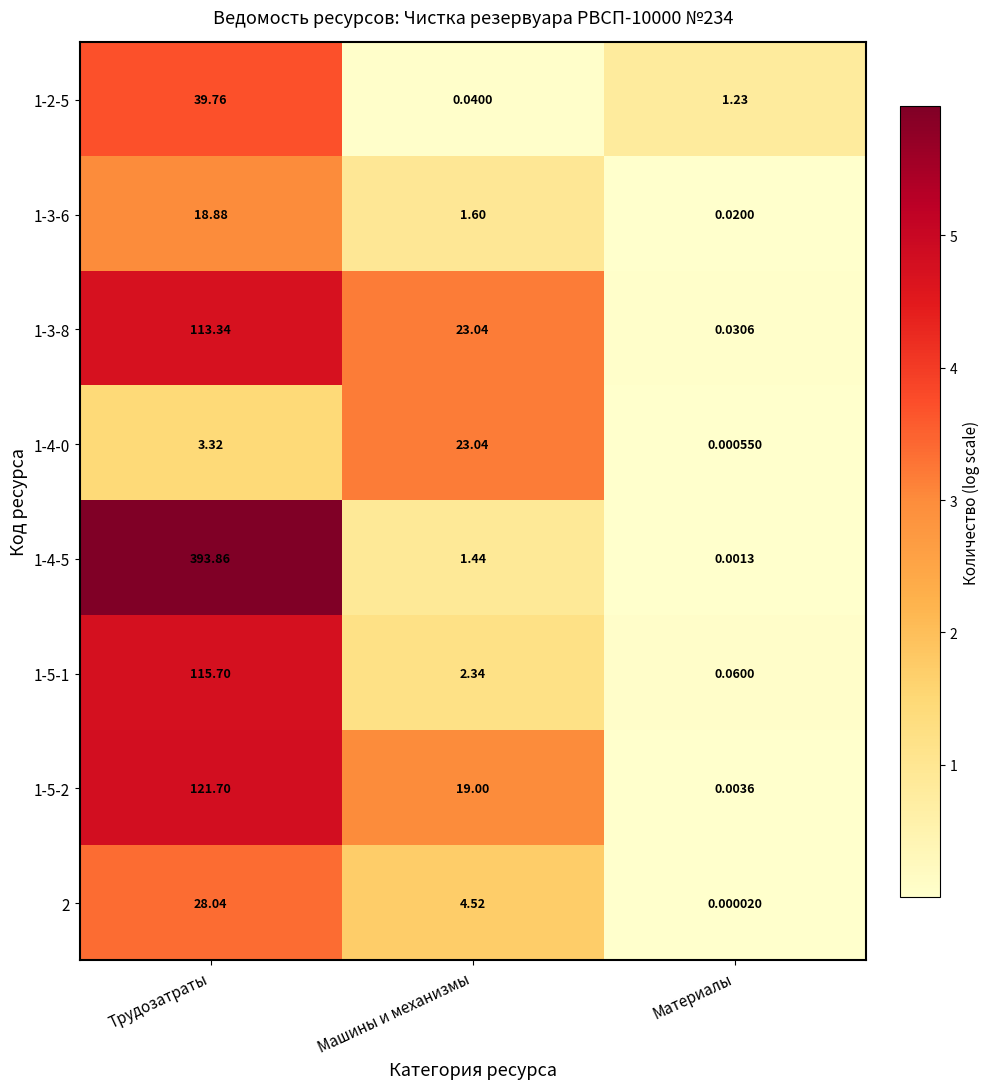

Which label corresponds to the smallest value in the chart?

Материалы